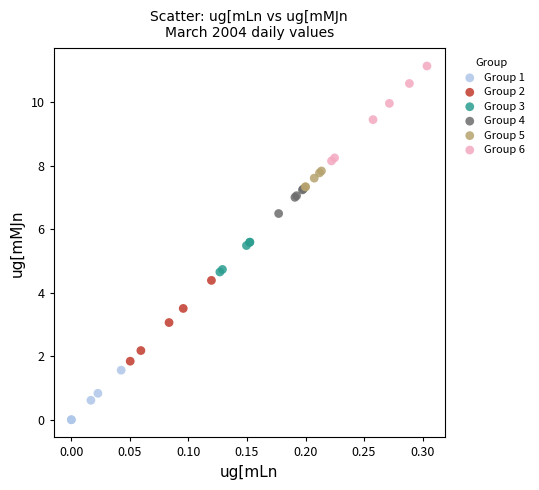

Which series contains the lowest Y value?

Group 1